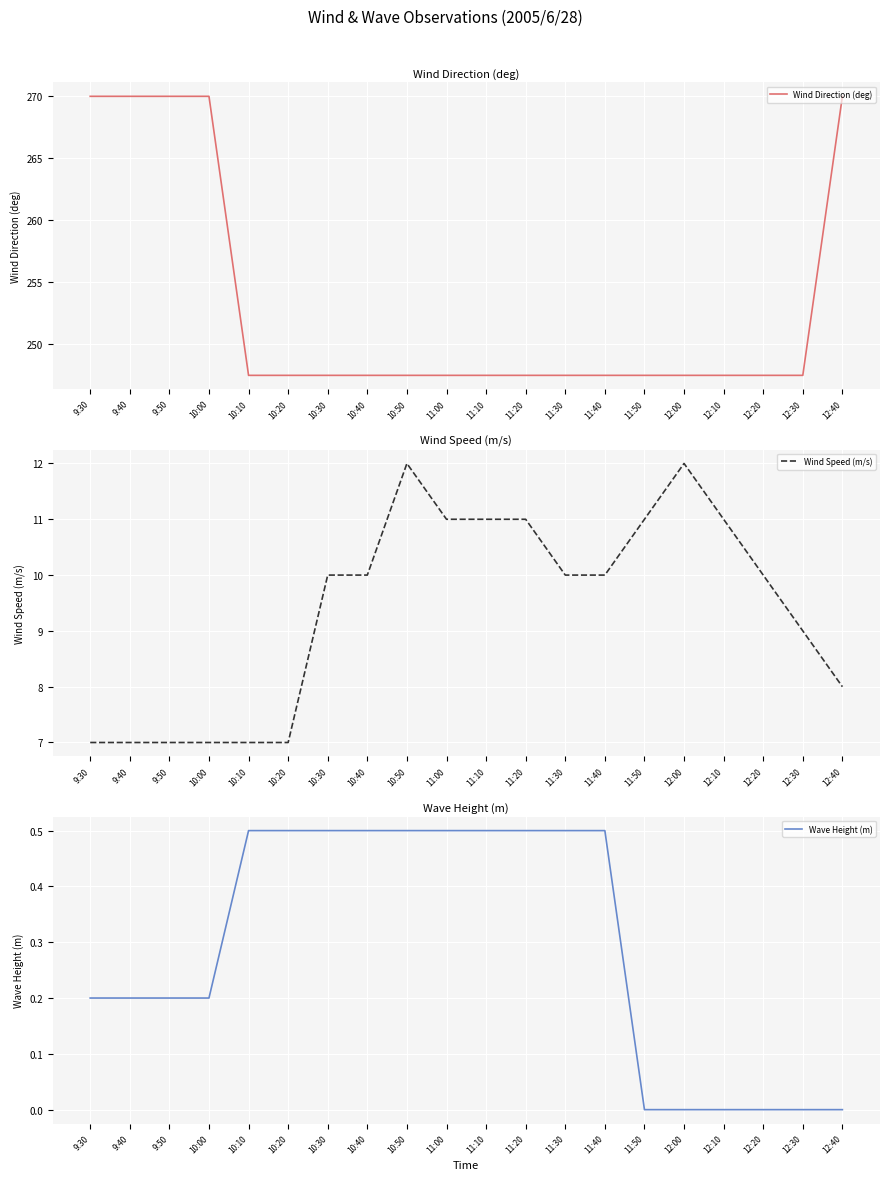

What is the highest value of the Wind Direction (deg) series?

270.0